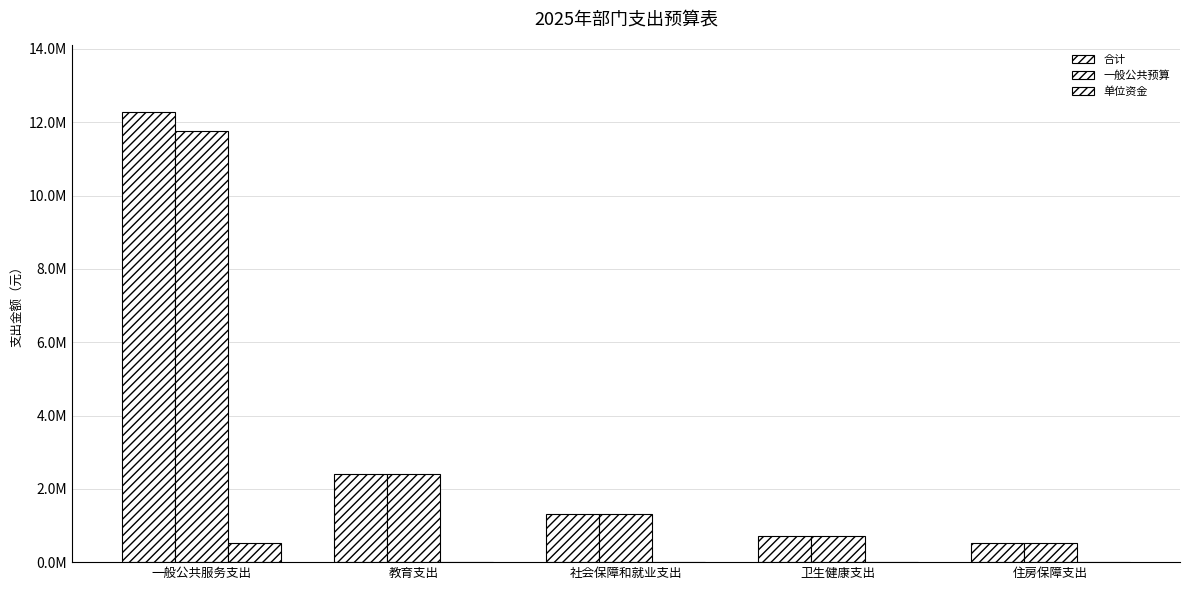

Are the bars grouped side by side (vs. stacked)?

Yes